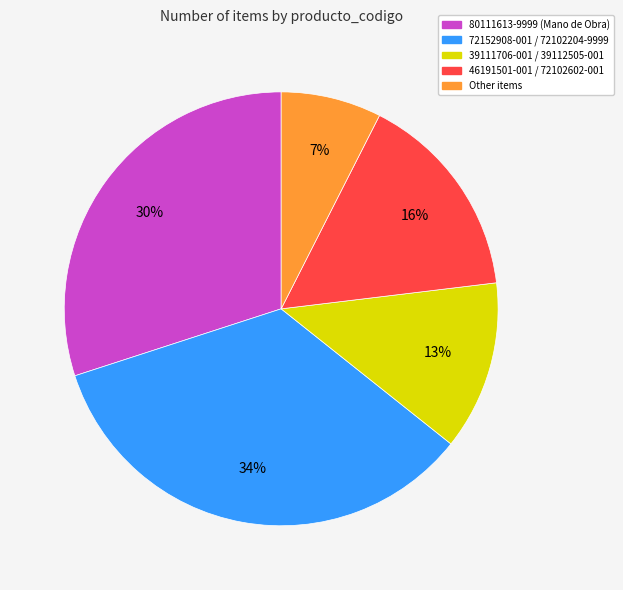

Is 72152908-001 / 72102204-9999 the majority of the pie?

No